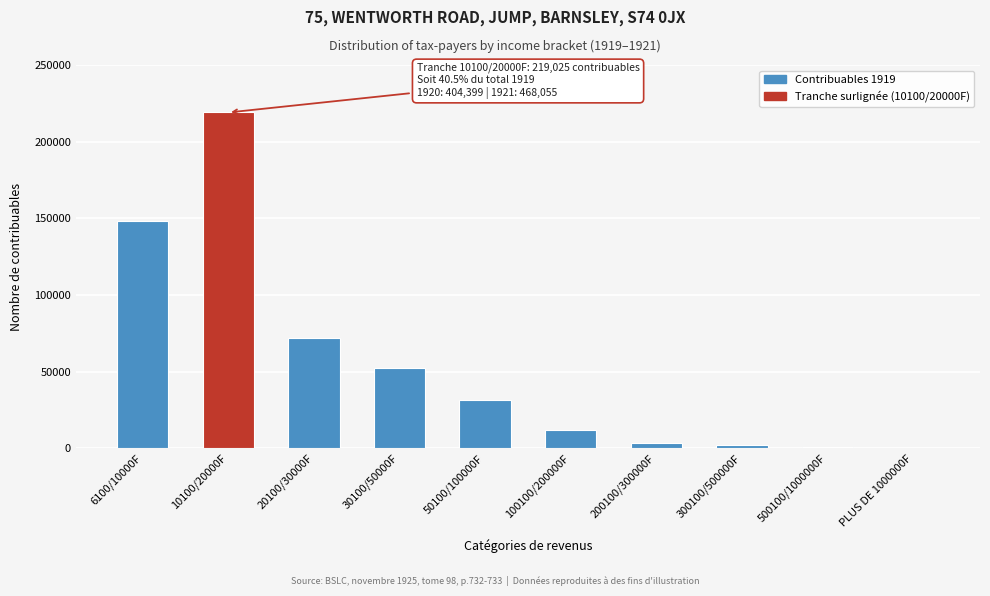

Which category has the highest value across all series?

10100/20000F